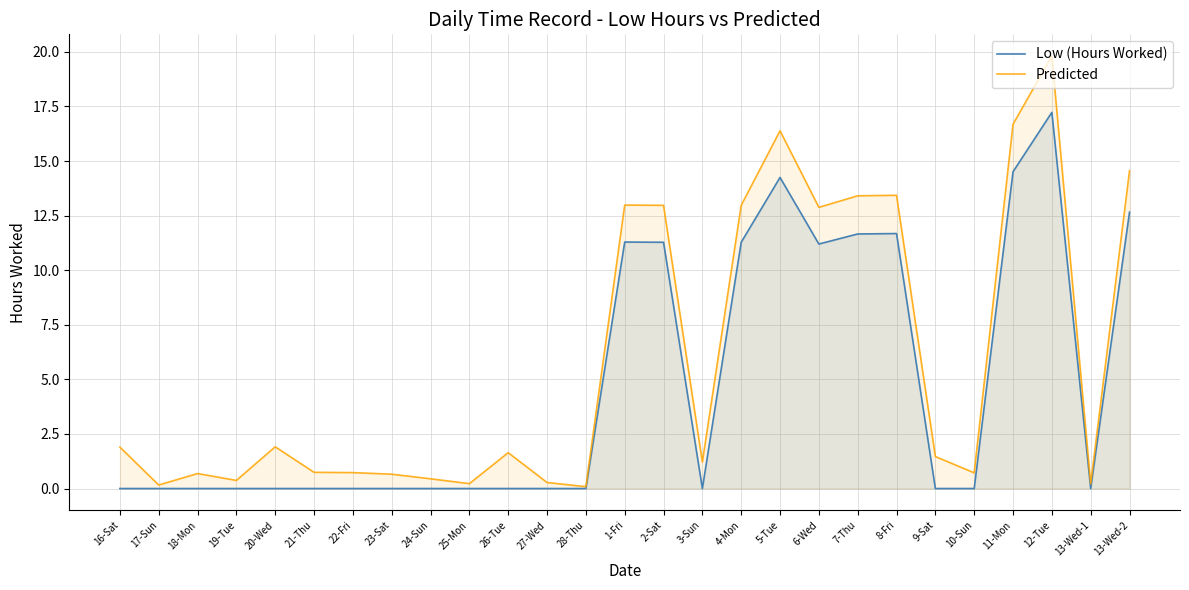

What is the label of the 16th point from the right?

27-Wed